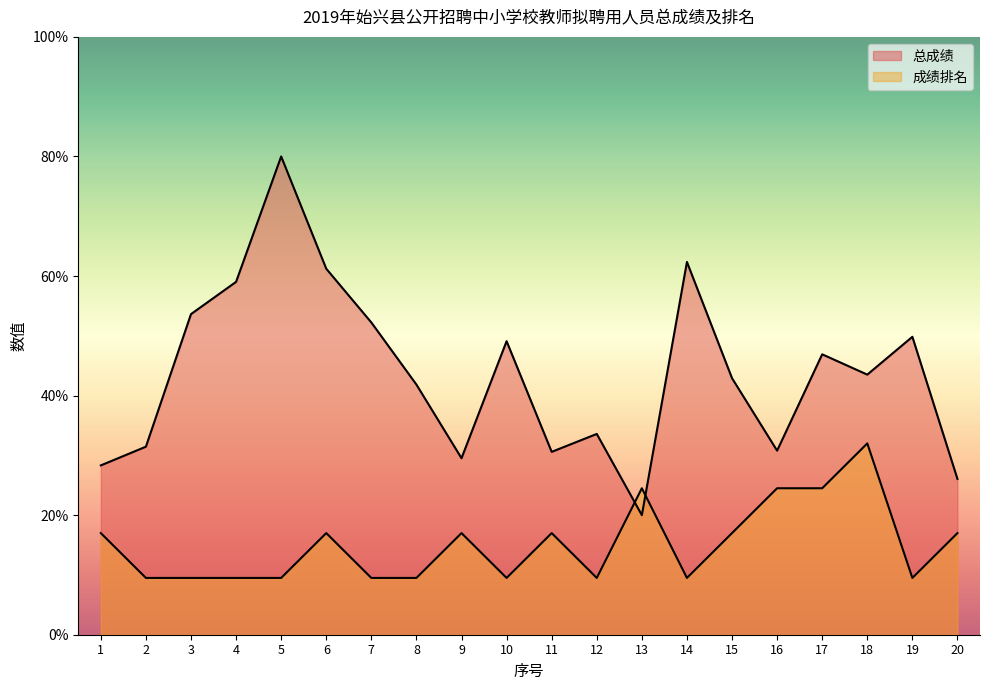

At 8, list the series in order from largest to smallest.

总成绩, 成绩排名